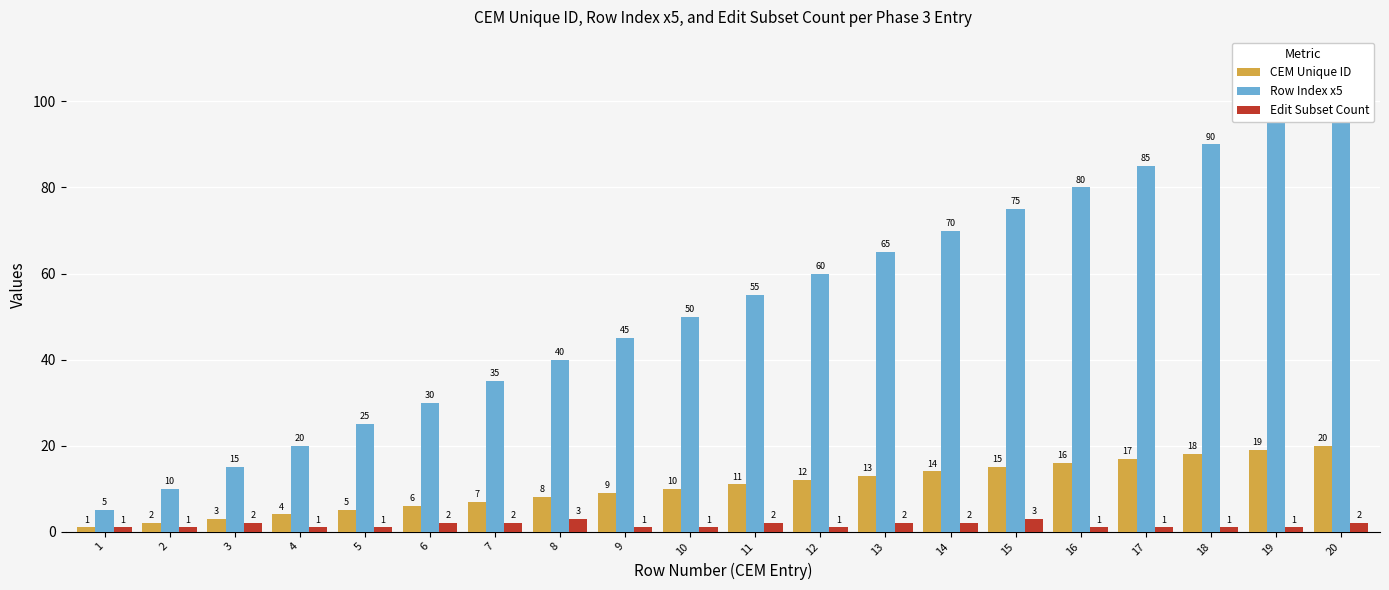

At which label is Row Index x5 closest to 52?

10